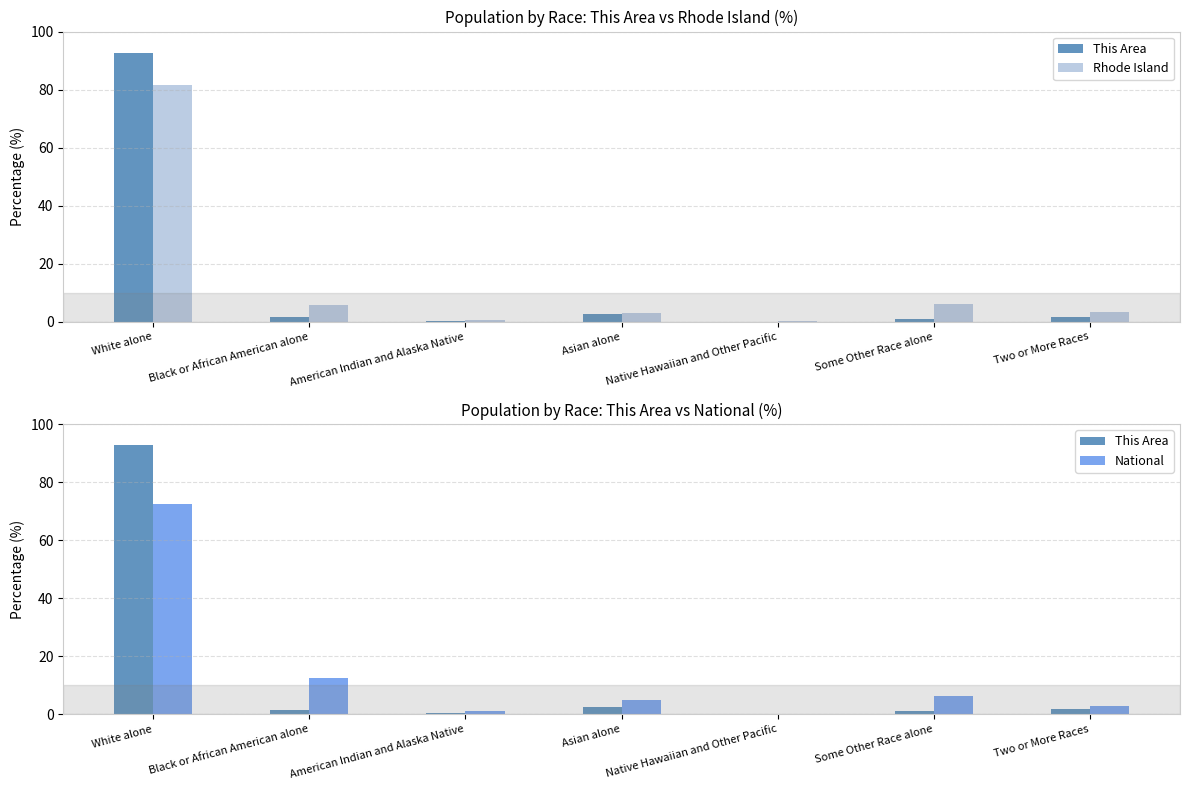

Are the bars grouped side by side (vs. stacked)?

Yes